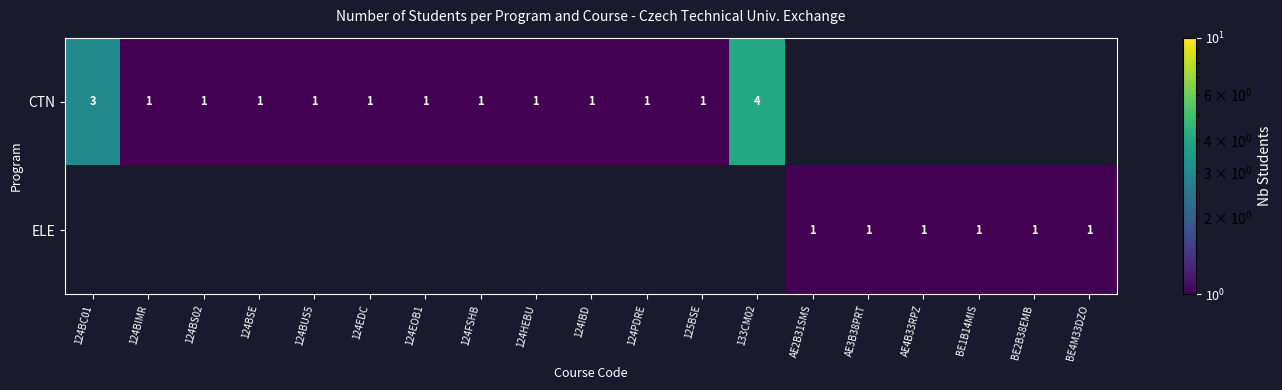

Which label corresponds to the smallest value in the chart?

124BIMR